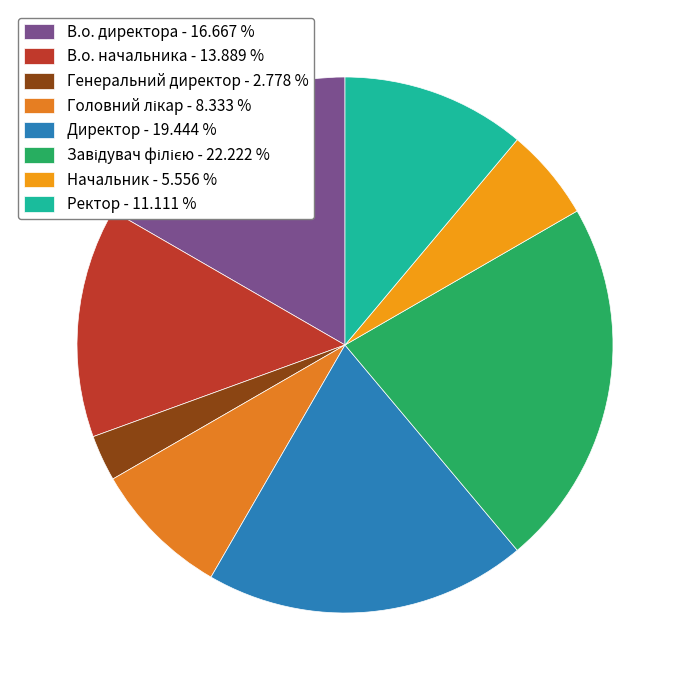

True or false: В.о. директора accounts for 17% of the total.

True